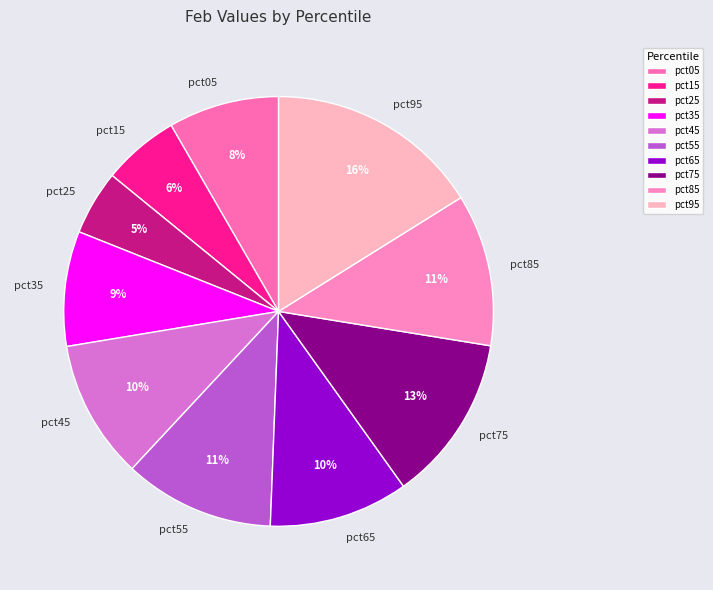

How many segments does this pie chart have?

10